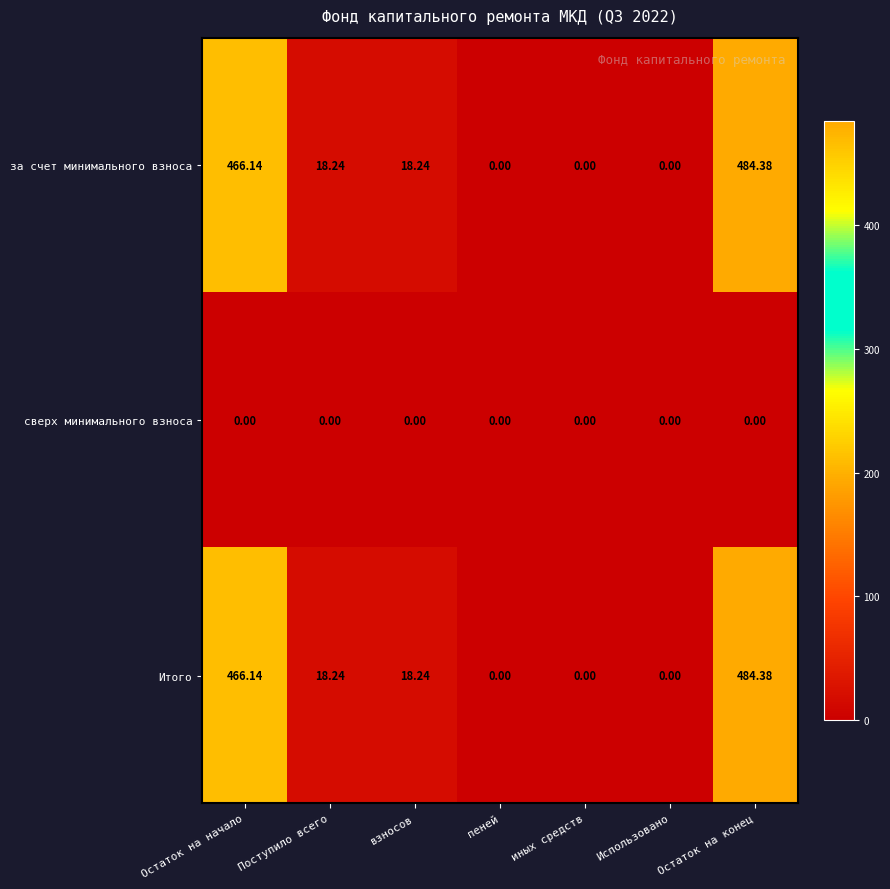

At which label does Итого first exceed 18?

Остаток на начало